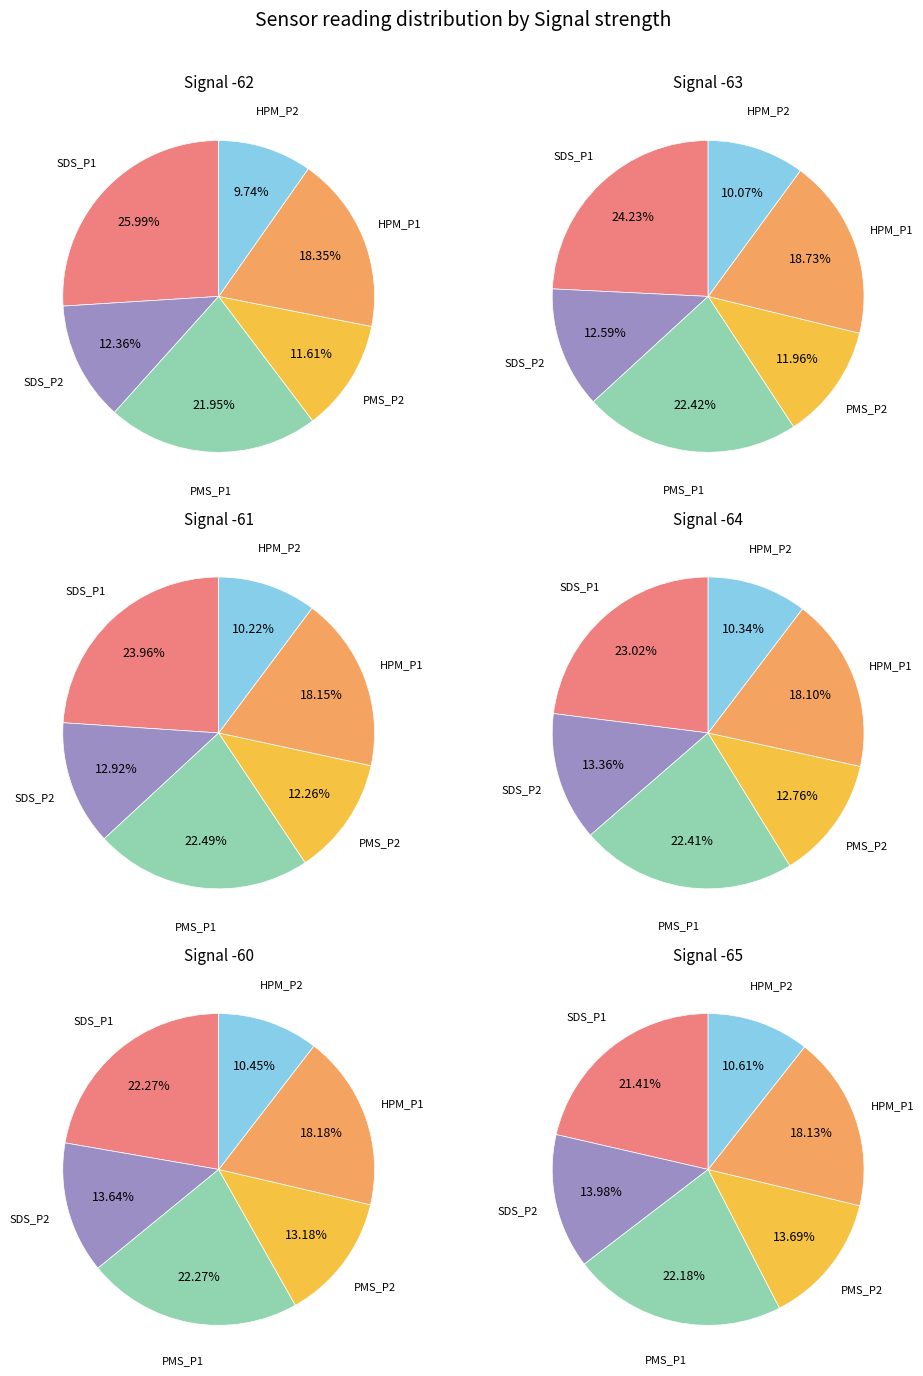

To the nearest percent, what is the average slice percentage?

17%